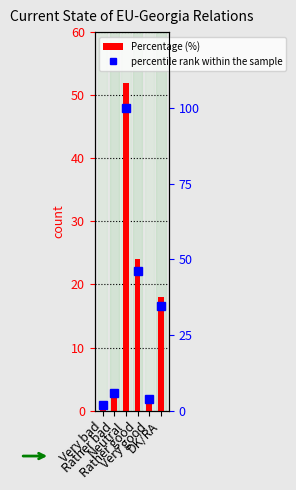

Which series has the largest range (max minus min)?

percentile rank within the sample